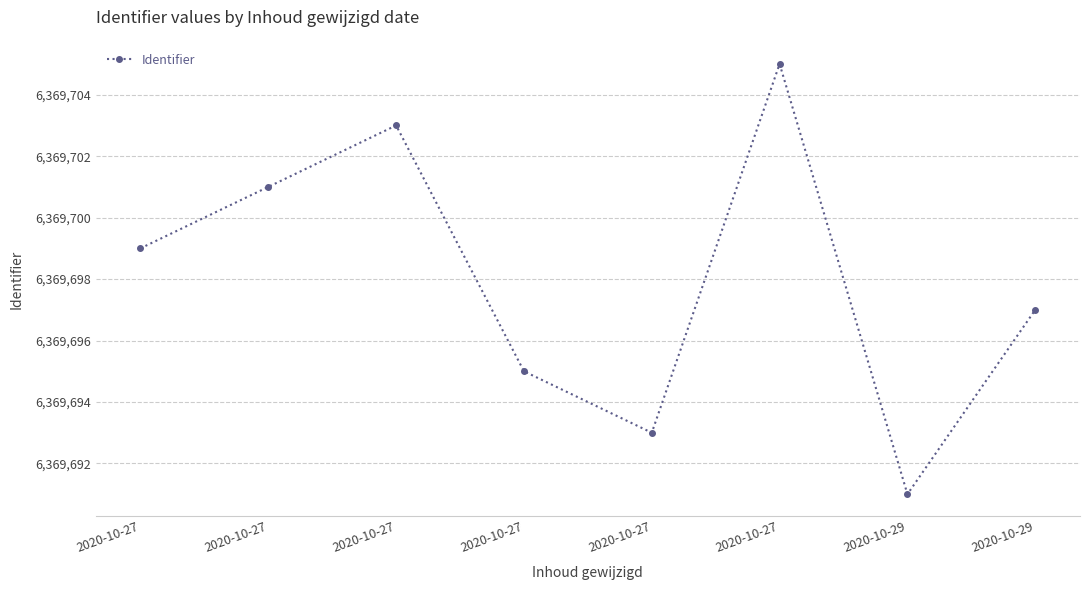

Count the number of data series in this chart.

1